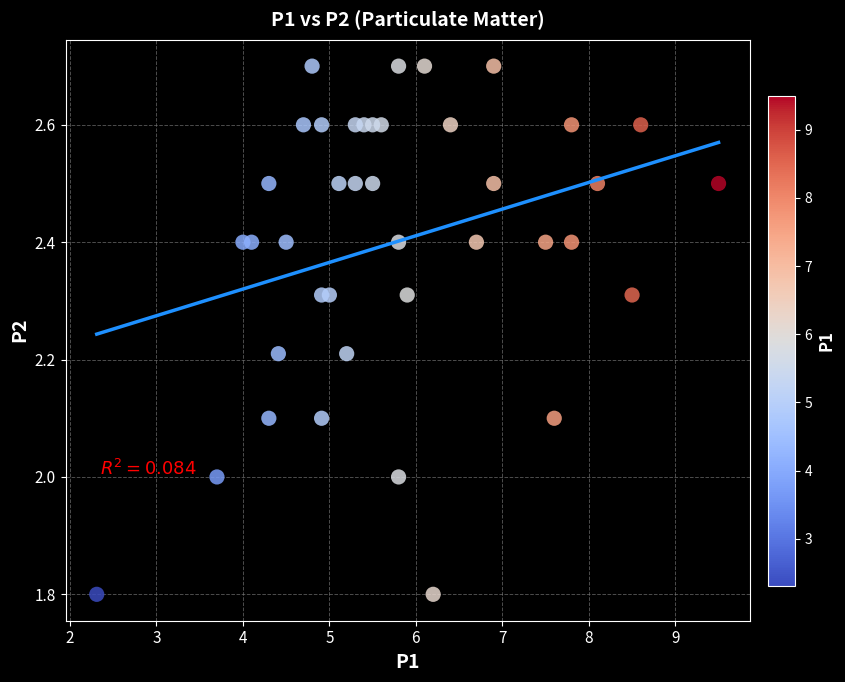

What is the range of Y values (max minus min)?

0.9